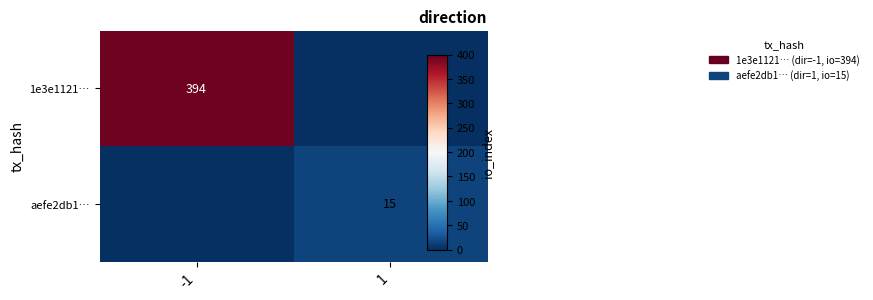

At which category does the chart reach its minimum across all series?

1